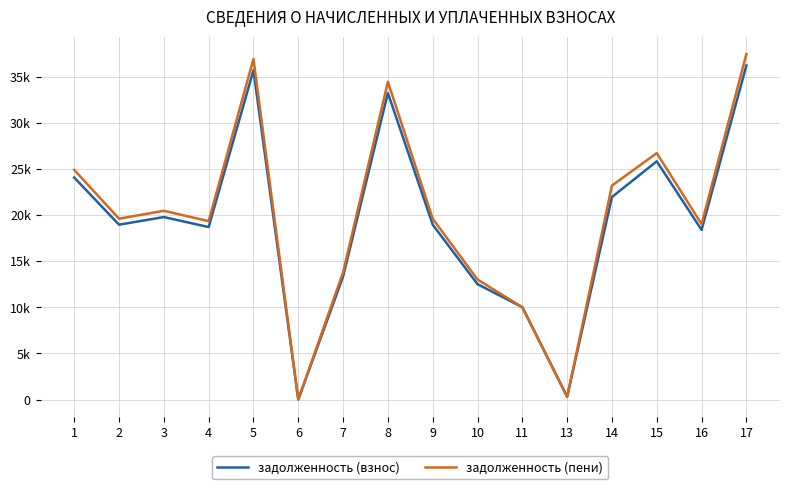

The value of задолженность (взнос) at 2 is 18977.0. True or false?

True